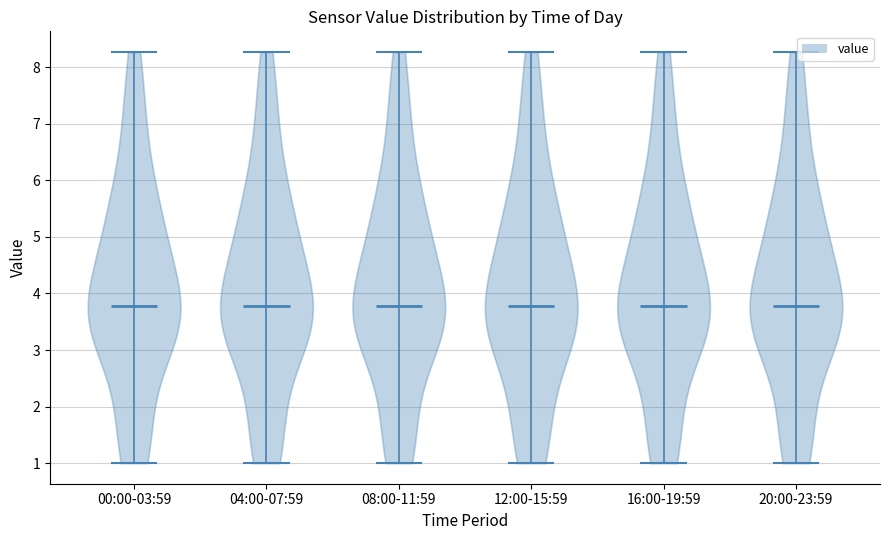

What is the lowest point the violin for 12:00-15:59 reaches on the y-axis? The values are not printed on the chart, so give them approximately, as read against the axis.

1.0